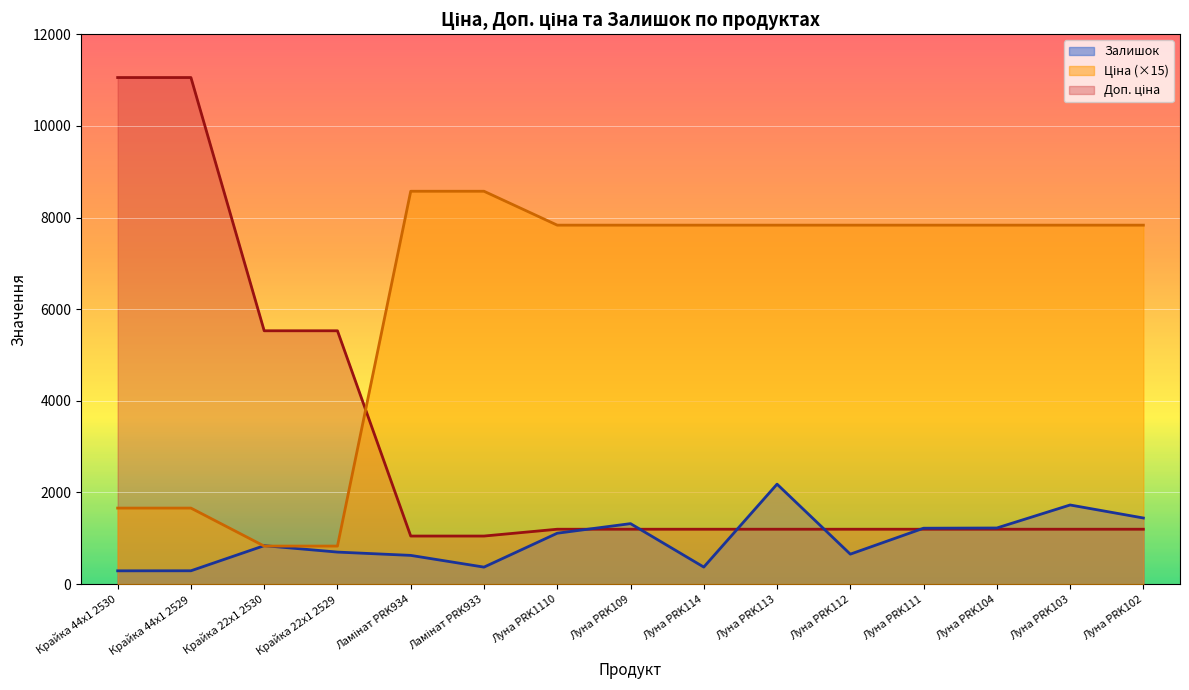

Count the number of data series in this chart.

3